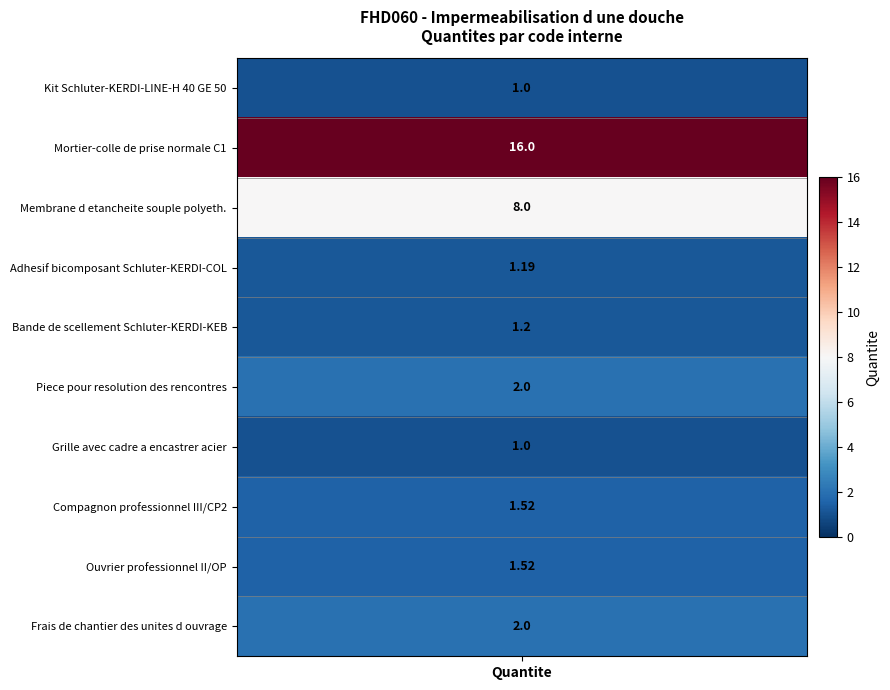

The chart shows a value of 8.0 at 2. True or false?

True